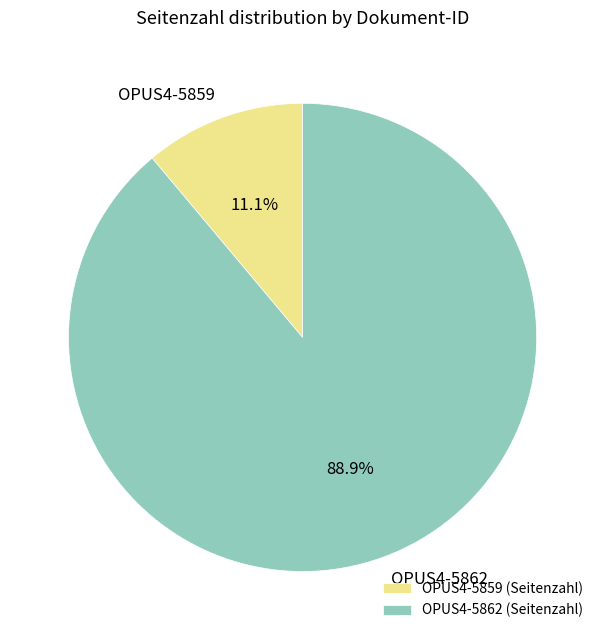

Combined, do OPUS4-5862 and OPUS4-5859 account for over 50%?

Yes